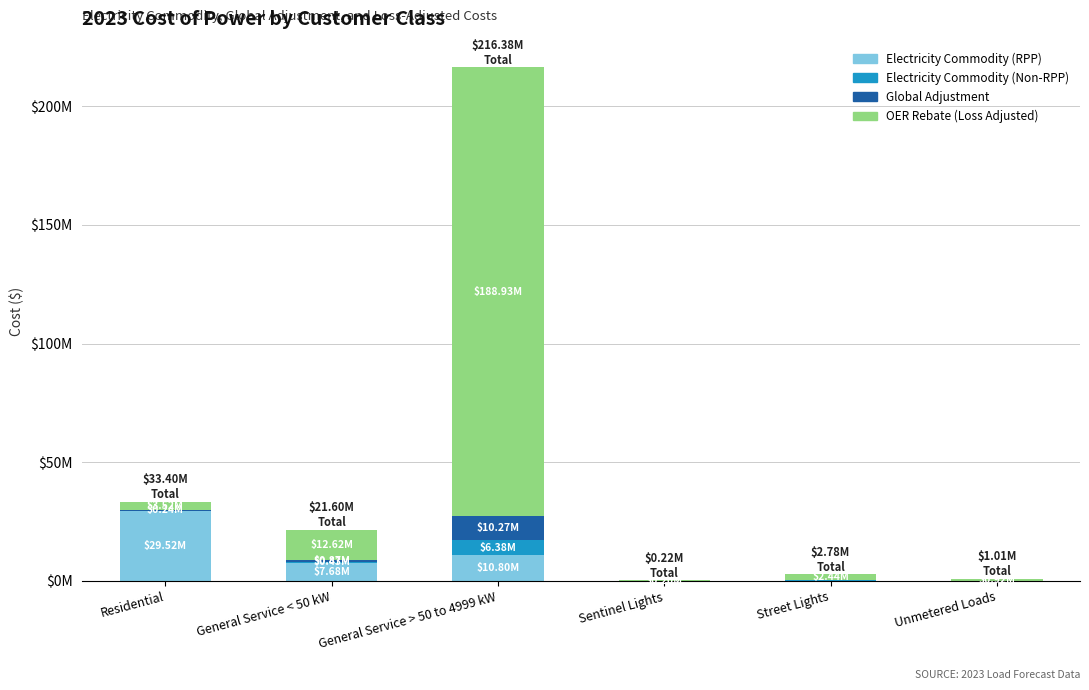

True or false: Electricity Commodity (RPP) has a value of 125715.6 at Street Lights.

False